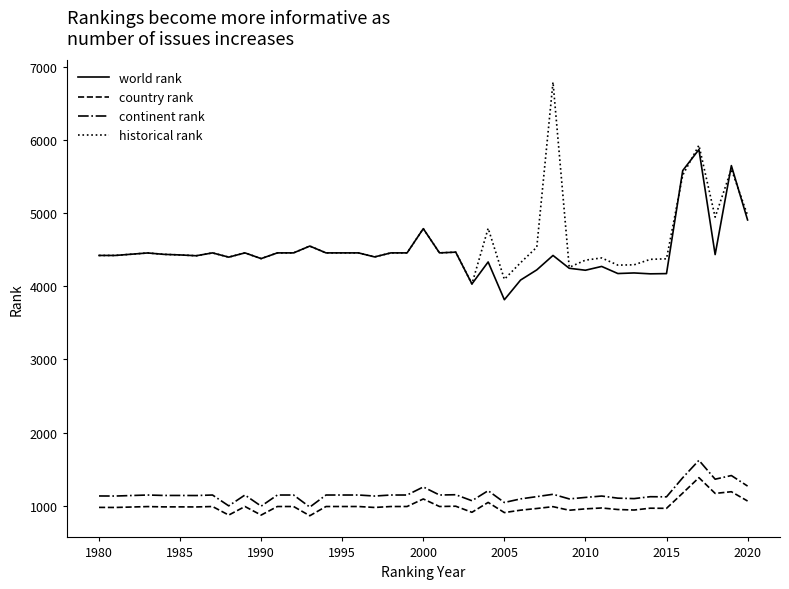

What is the difference between the maximum and minimum values in the continent rank series?

639